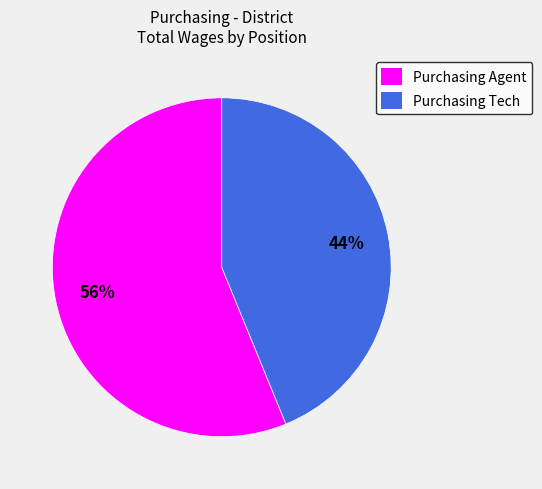

The Purchasing Tech slice represents 38% of the pie. True or false?

False